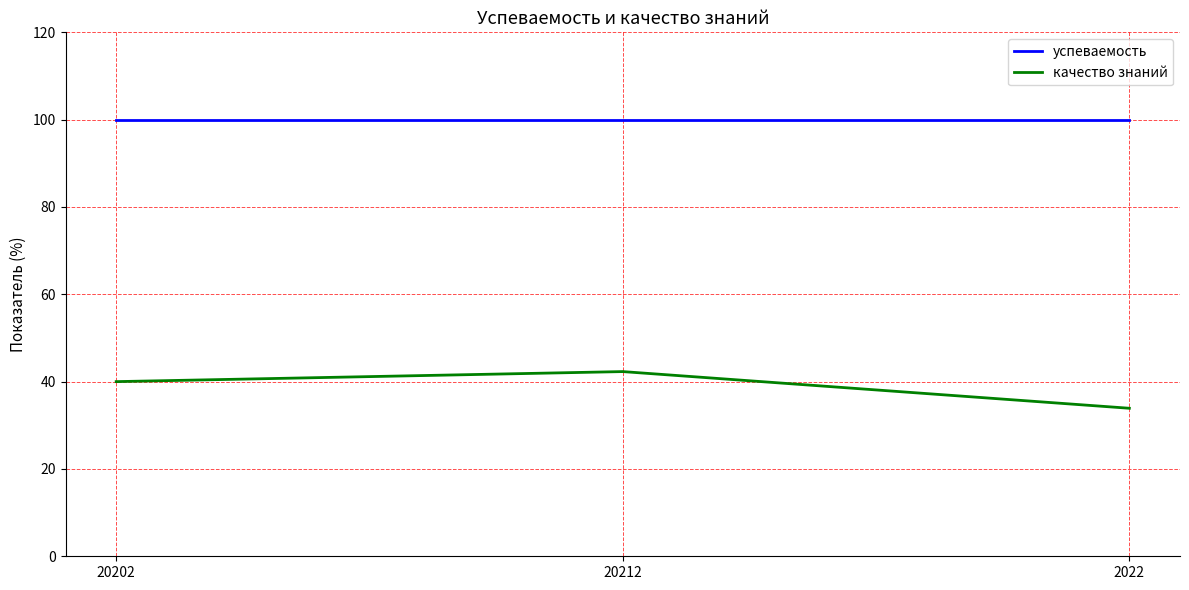

Reading right to left, transcribe all the data shown in this chart.

успеваемость: 100.0	100.0	100.0
качество знаний: 33.9	42.3	40.0